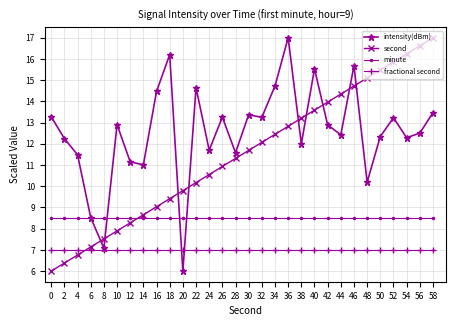

Is the value of second at 0 greater than the value of intensity(dBm) at 30?

No